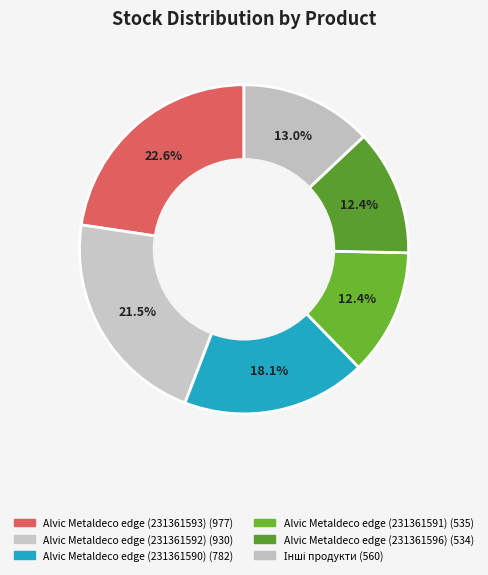

How many slices are in this pie chart?

6